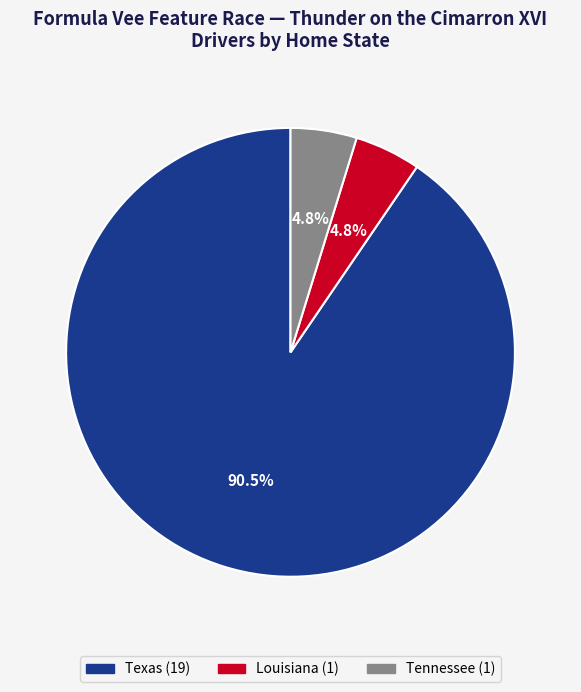

Which has a higher value, Louisiana or Texas?

Texas